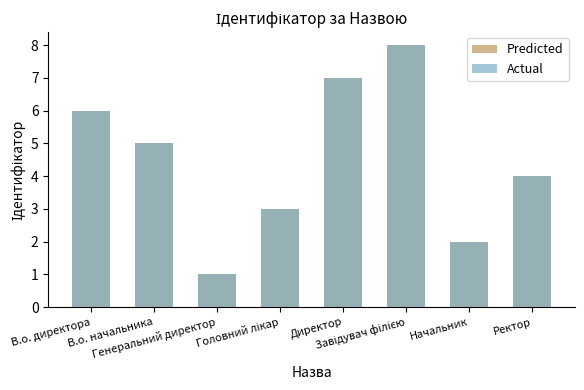

How many values in the Actual series are below 5?

4